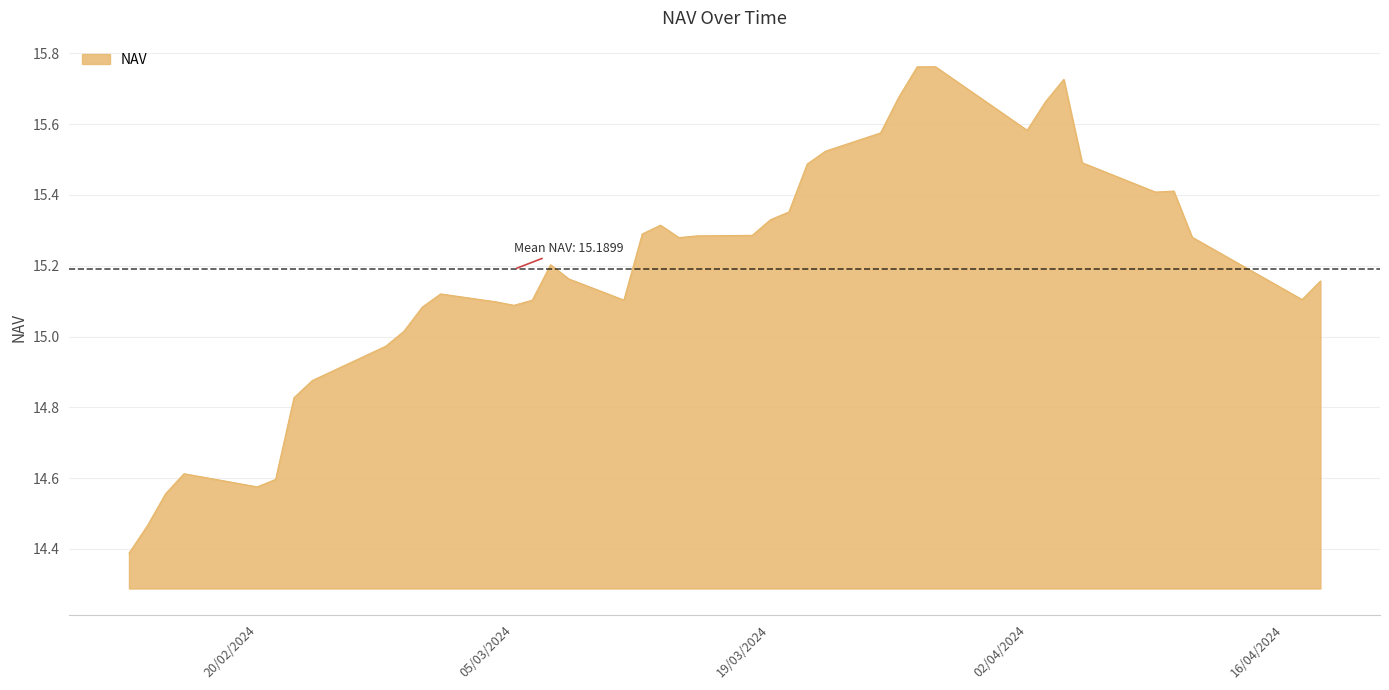

What is the smallest value displayed?

14.4